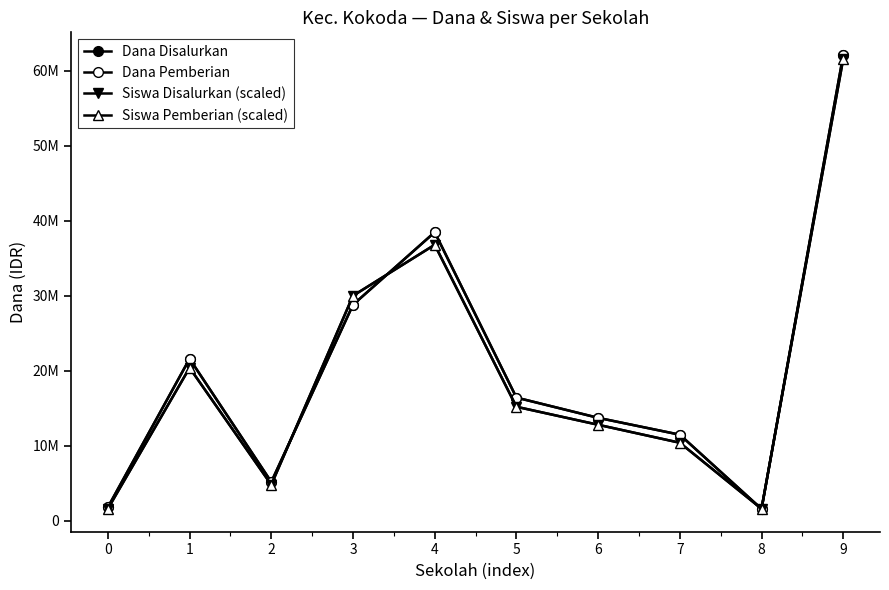

At which category is the sum across all series the highest?

9